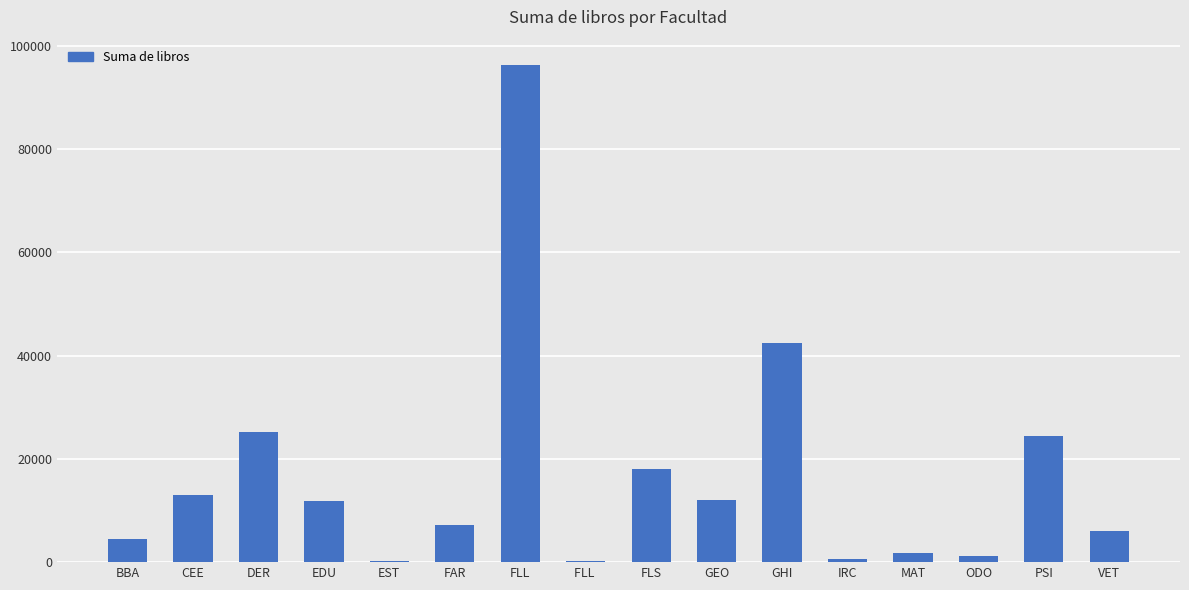

Where does the data first go above 11865?

CEE